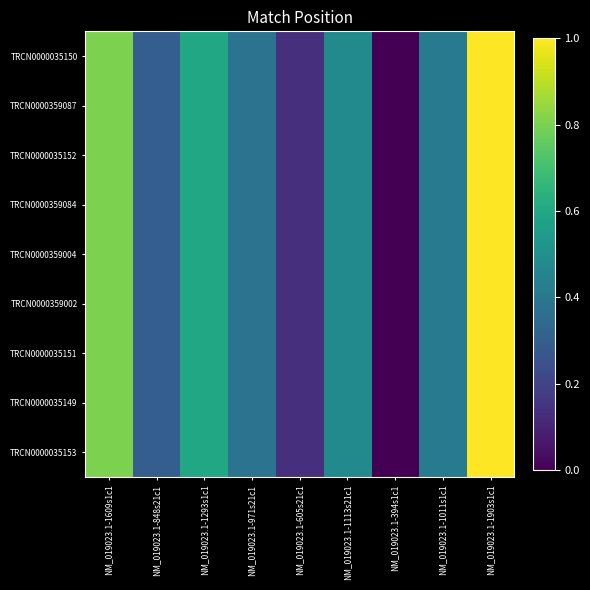

List the series in order of their peak value, lowest first.

TRCN0000035150, TRCN0000359087, TRCN0000035152, TRCN0000359084, TRCN0000359004, TRCN0000359002, TRCN0000035151, TRCN0000035149, TRCN0000035153